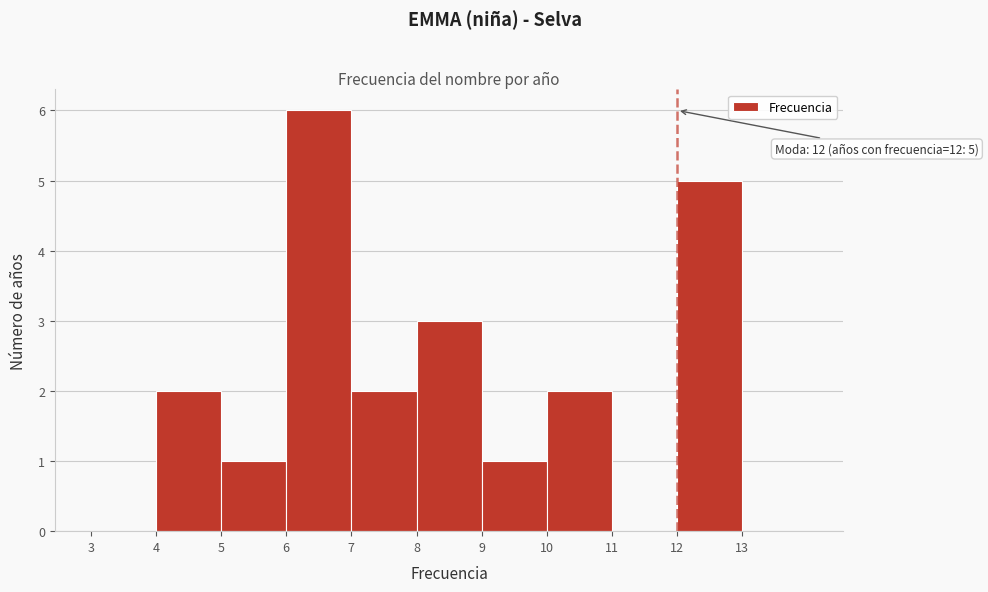

Which range on the x-axis has the tallest bar?

6 to 7